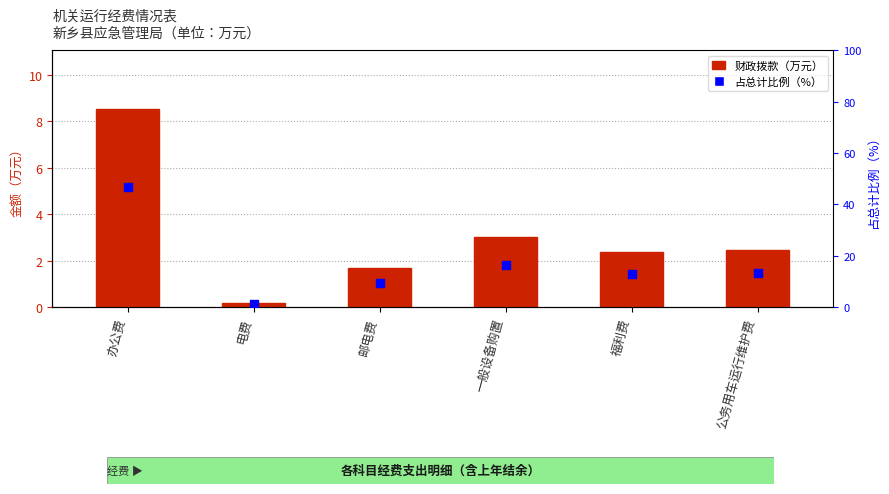

At how many categories does at least one series exceed 35?

1